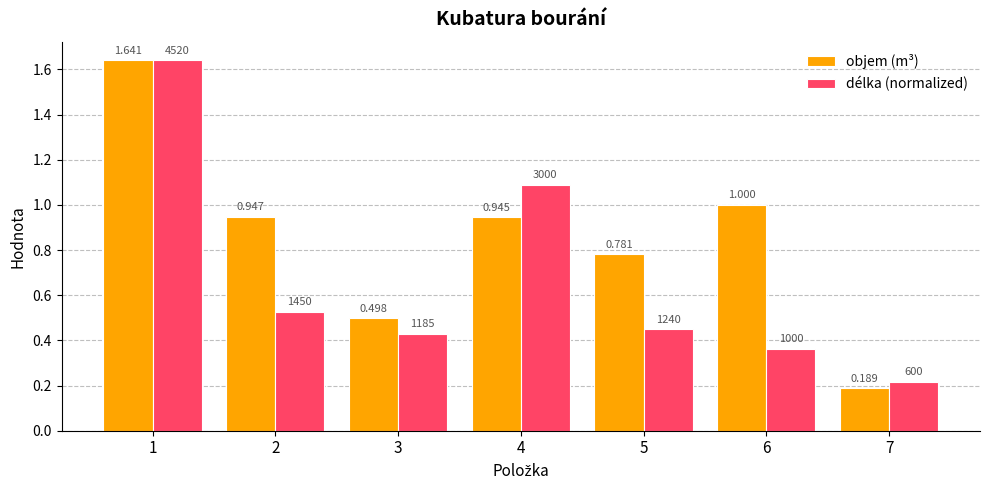

Is the value of objem (m³) at 1 greater than the value of délka (normalized) at 4?

Yes